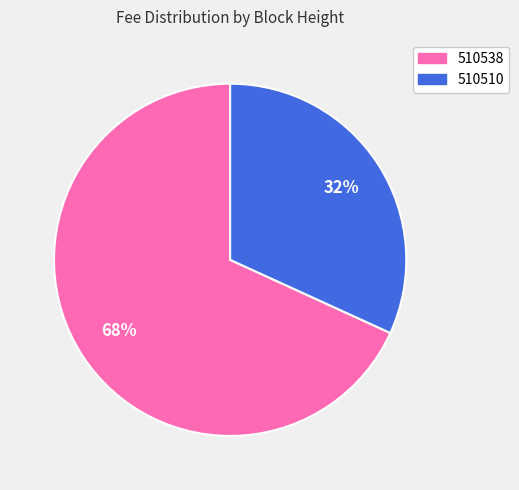

To the nearest percent, what is the average slice percentage?

50%